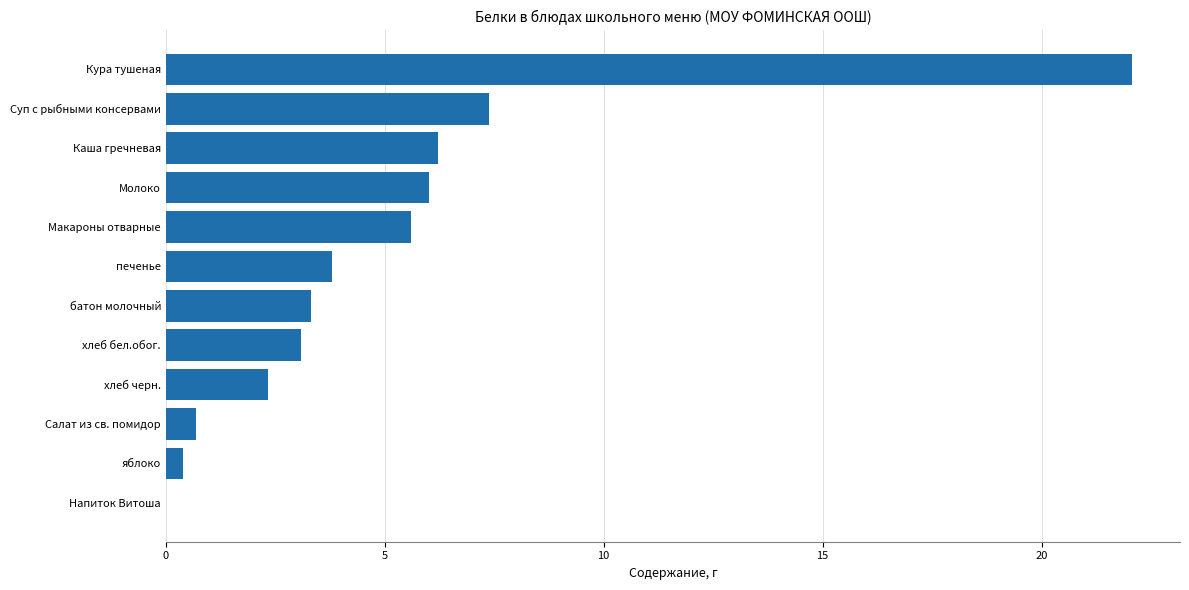

Is it true that the value at батон молочный is 1.6?

False